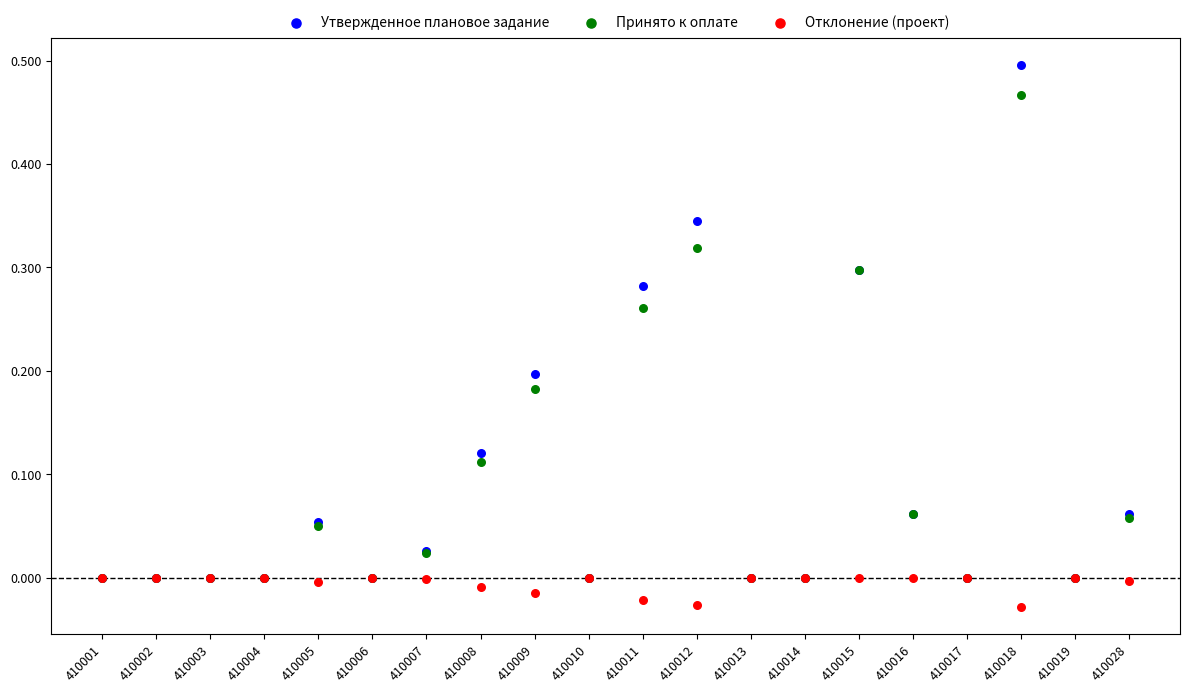

What are all the series names shown in the legend?

Утвержденное плановое задание, Принято к оплате, Отклонение (проект)